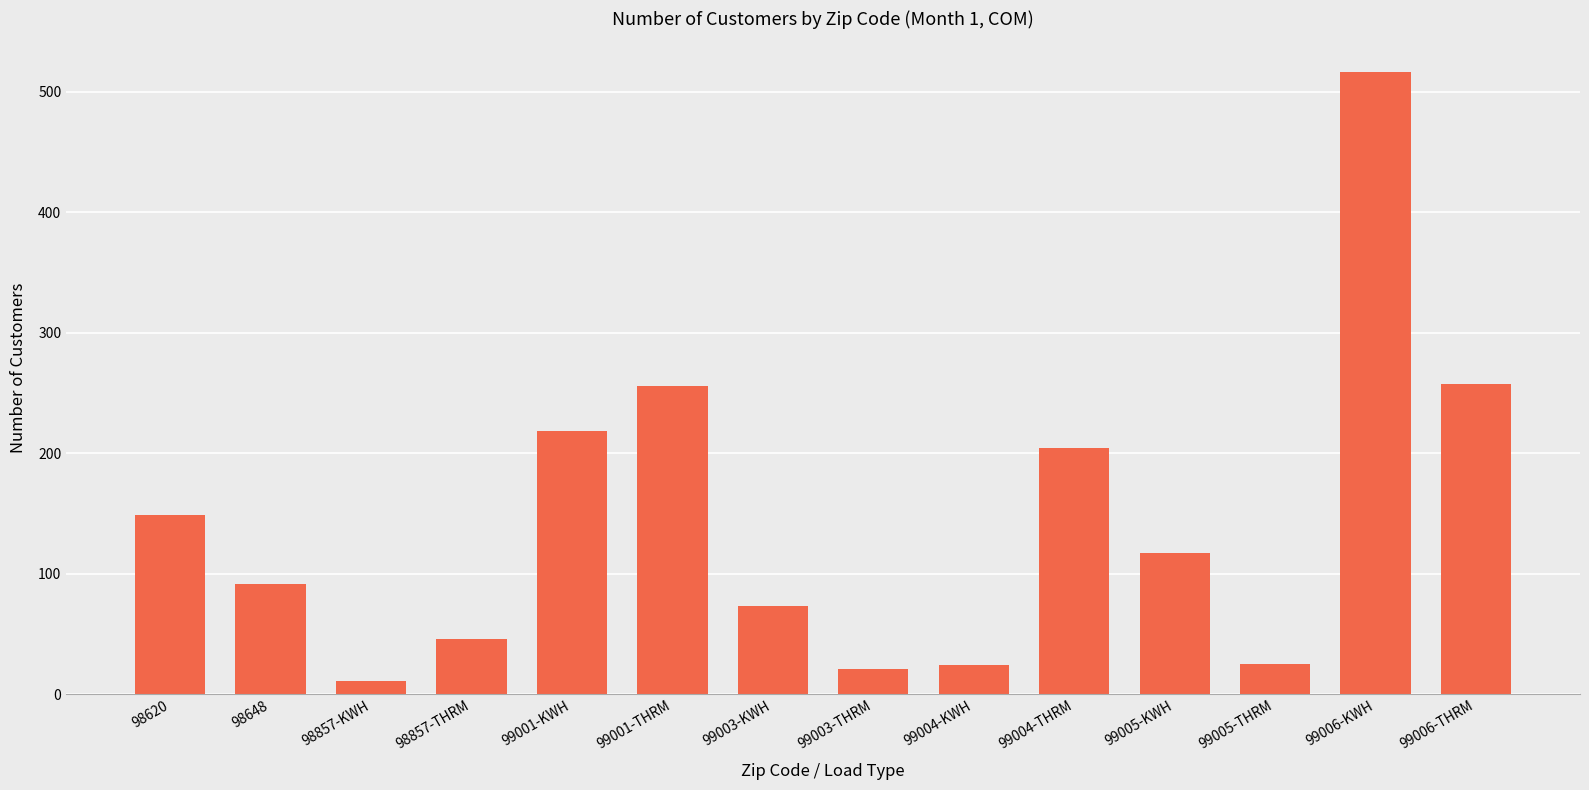

What is the ratio of the value at 99005-KWH to the value at 98620?

0.8